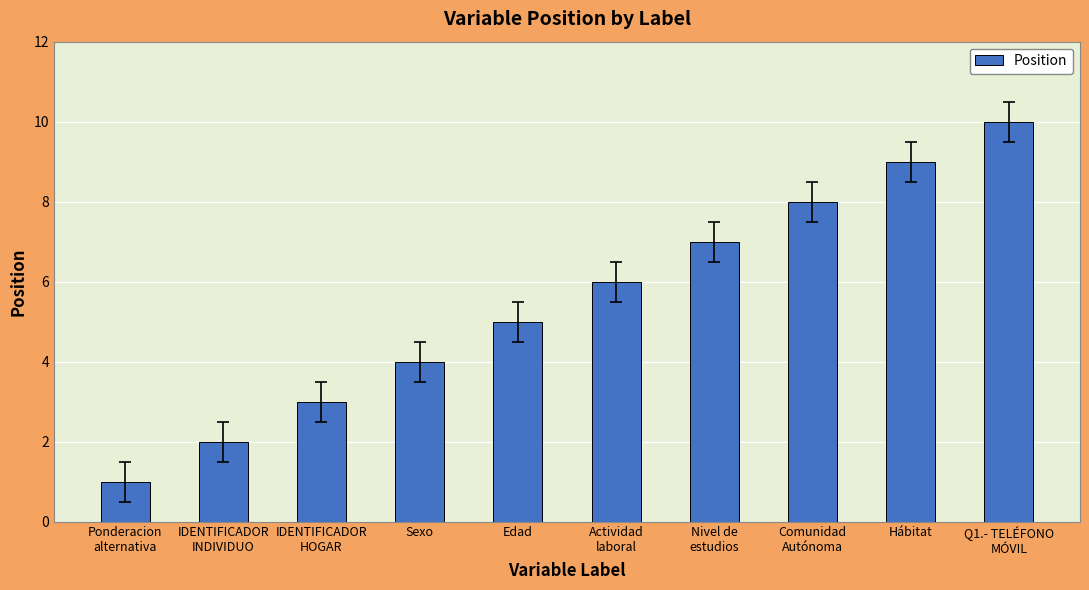

Reading left to right, transcribe all the data shown in this chart.

1	2	3	4	5	6	7	8	9	10